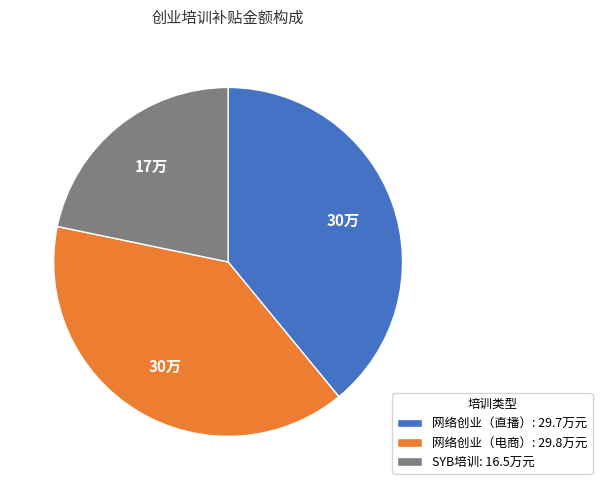

Is 网络创业（电商）: 29.8万元 the majority of the pie?

No